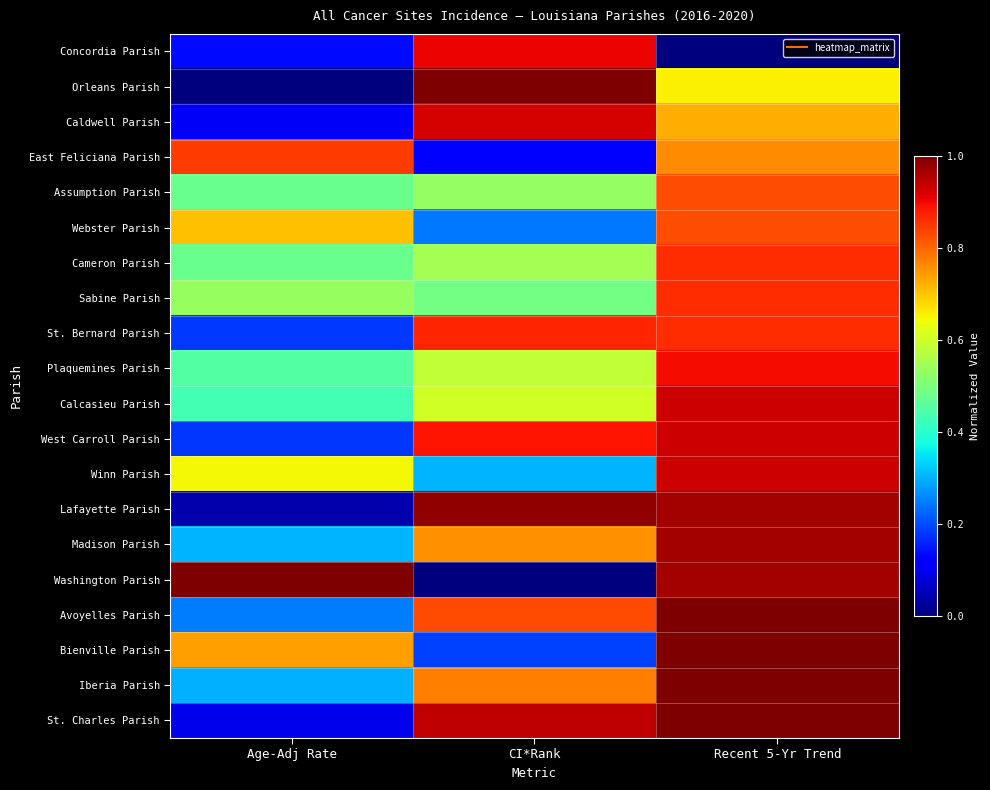

Rank the series at Recent 5-Yr Trend from lowest to highest value.

Concordia Parish, Orleans Parish, Caldwell Parish, East Feliciana Parish, Assumption Parish, Webster Parish, Cameron Parish, Sabine Parish, St. Bernard Parish, Plaquemines Parish, Calcasieu Parish, West Carroll Parish, Winn Parish, Lafayette Parish, Madison Parish, Washington Parish, Avoyelles Parish, Bienville Parish, Iberia Parish, St. Charles Parish